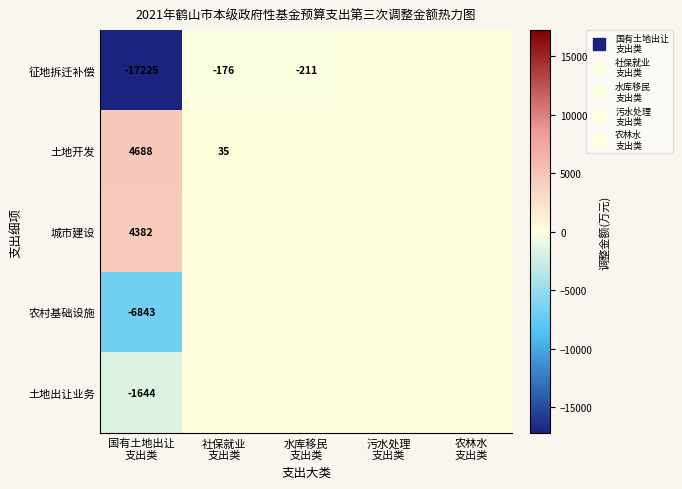

Rank the series by their maximum value, from lowest to highest.

征地拆迁补偿, 农村基础设施, 土地出让业务, 城市建设, 土地开发